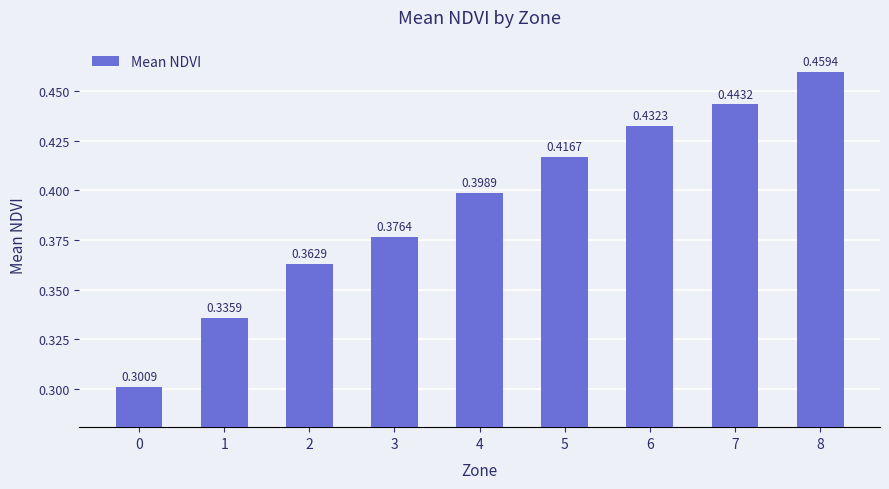

How many values are between 0 and 1?

9